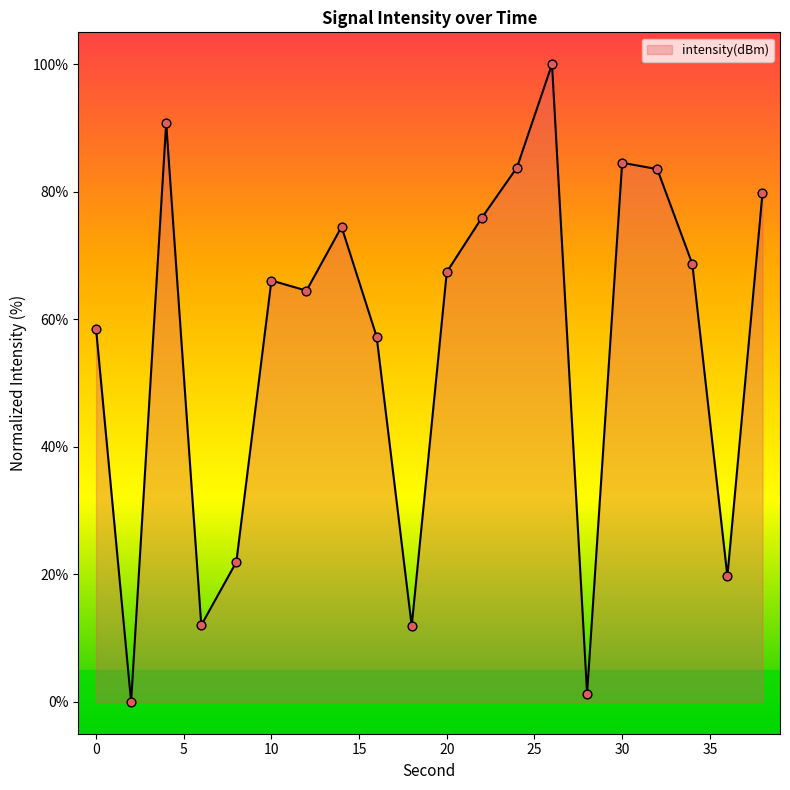

Does the chart have visible grid lines?

No